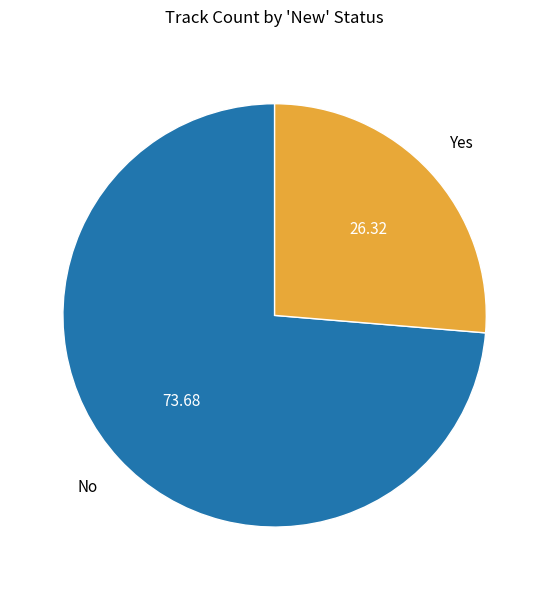

Is there a majority slice in this chart?

Yes